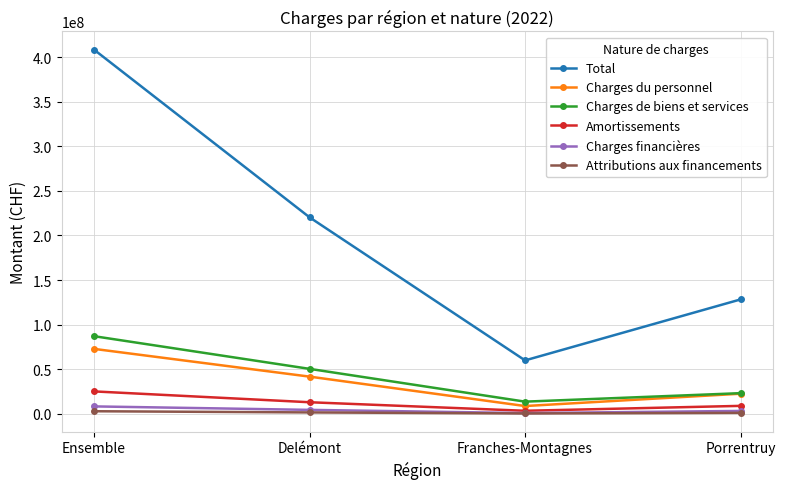

The Total series shows 175198335.2 at Porrentruy. True or false?

False